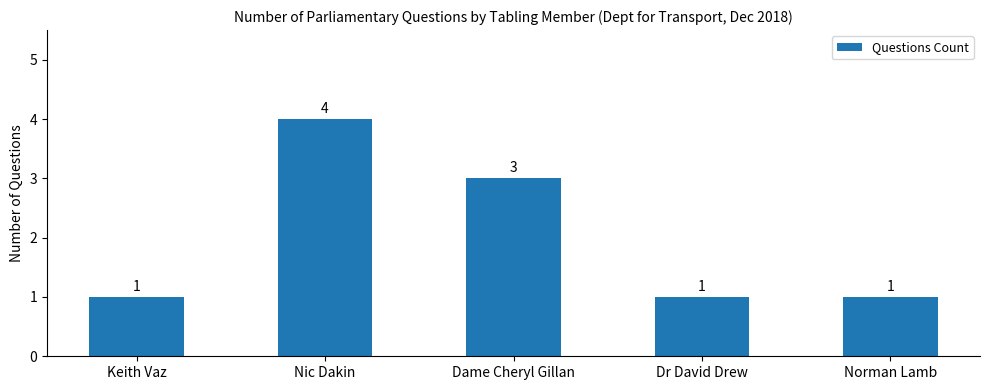

Which has a higher value, Dame Cheryl Gillan or Norman Lamb?

Dame Cheryl Gillan